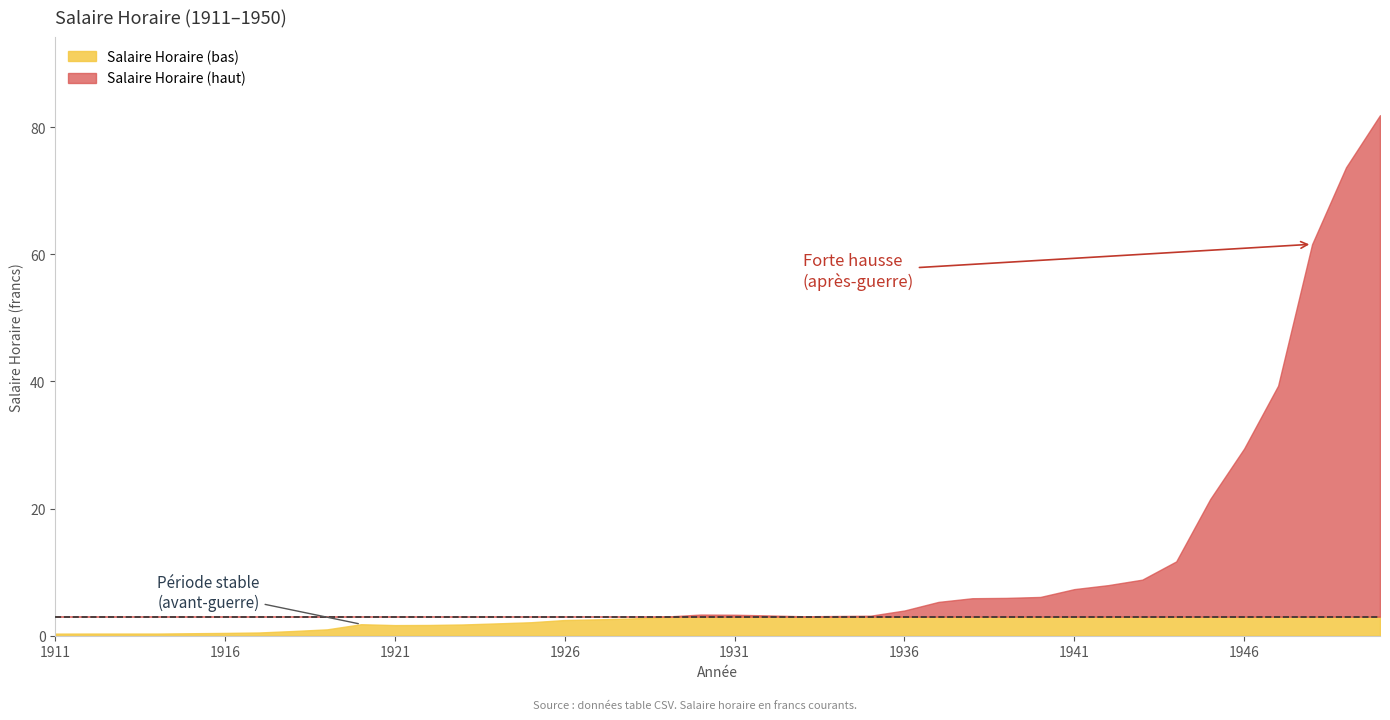

Reading left to right, extract all data points from this chart.

0.3	0.3	0.3	0.3	0.4	0.4	0.5	0.7	1.0	1.8	1.7	1.7	1.8	1.9	2.1	2.5	2.6	2.7	3.0	3.3	3.3	3.2	3.1	3.1	3.1	4.0	5.3	5.9	6.0	6.1	7.3	8.0	8.8	11.7	21.5	29.4	39.3	61.6	73.7	81.9